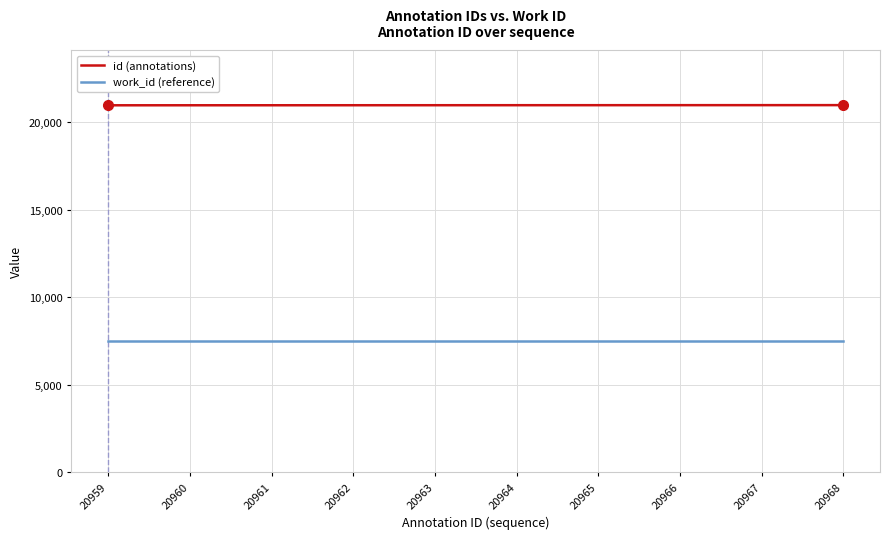

What is the highest value of the work_id (reference) series?

7476